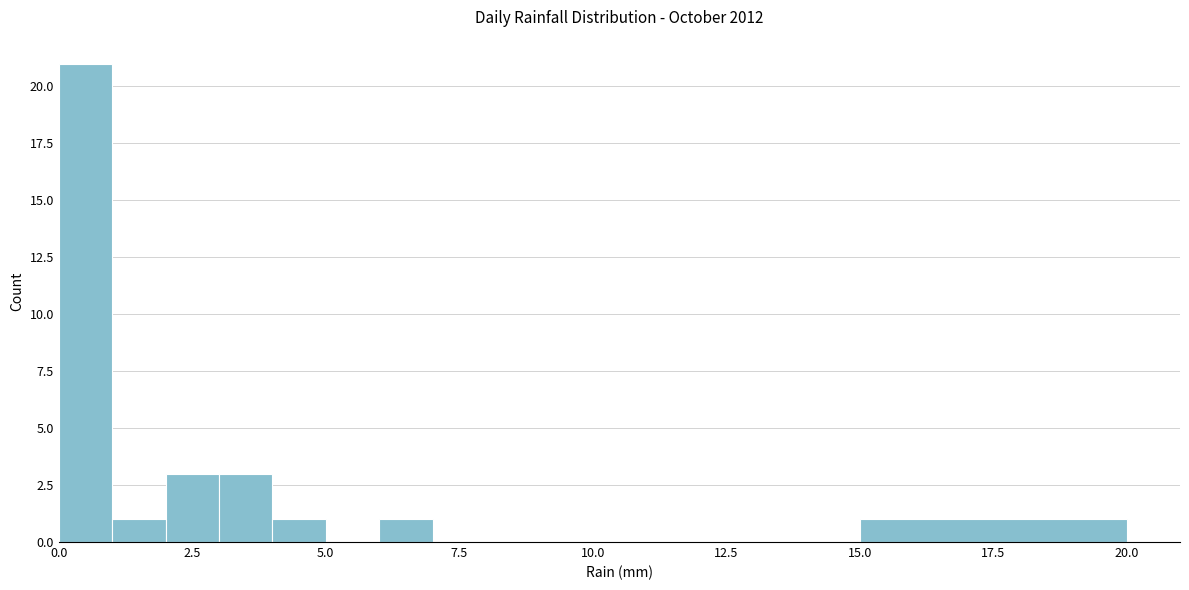

Read against the x-axis, roughly where is the centre of the tallest bar?

0.5